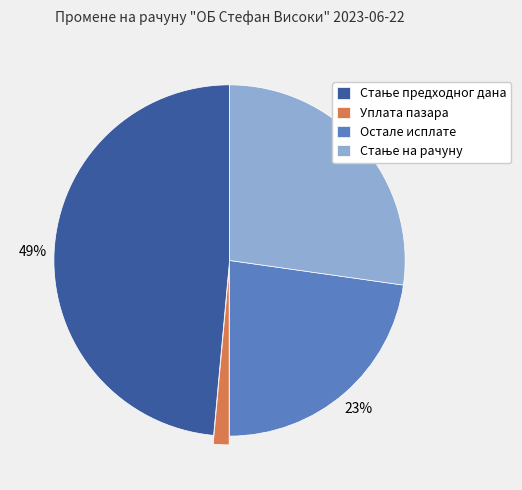

Is there a majority slice in this chart?

No